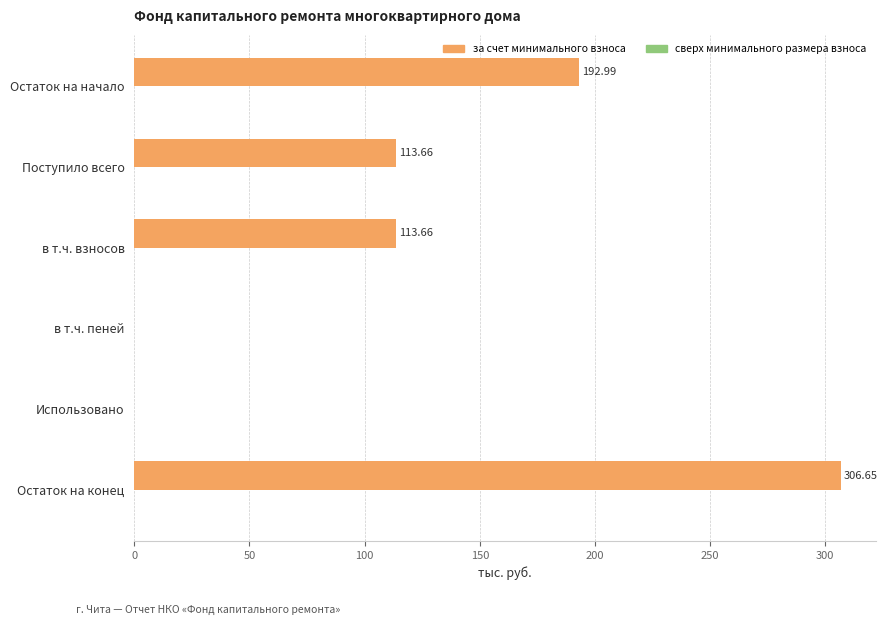

What is the change in value from в т.ч. взносов to Использовано?

-113.7